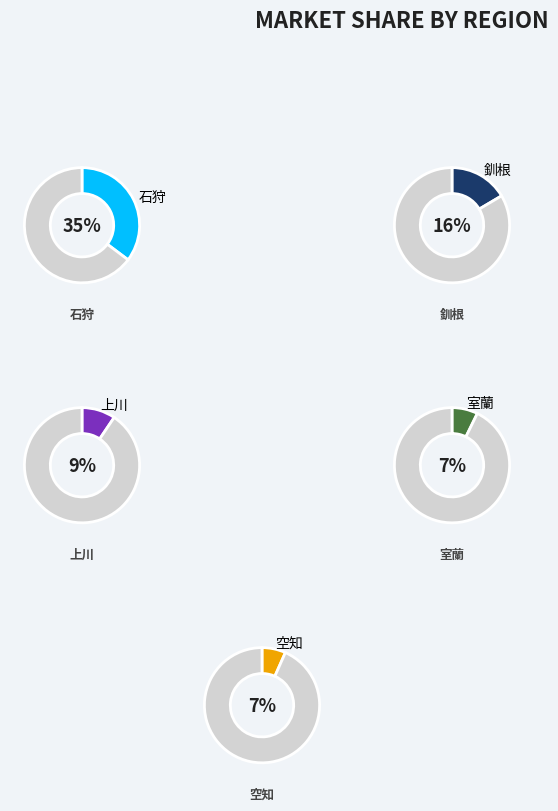

True or false: オホーツク accounts for 1% of the total.

False